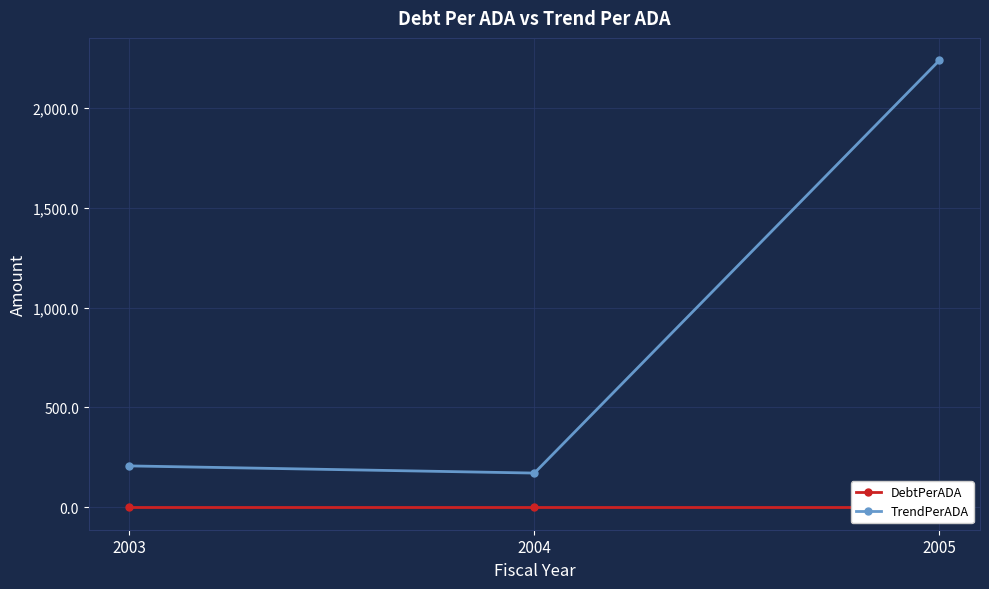

What are all the series names shown in the legend?

DebtPerADA, TrendPerADA